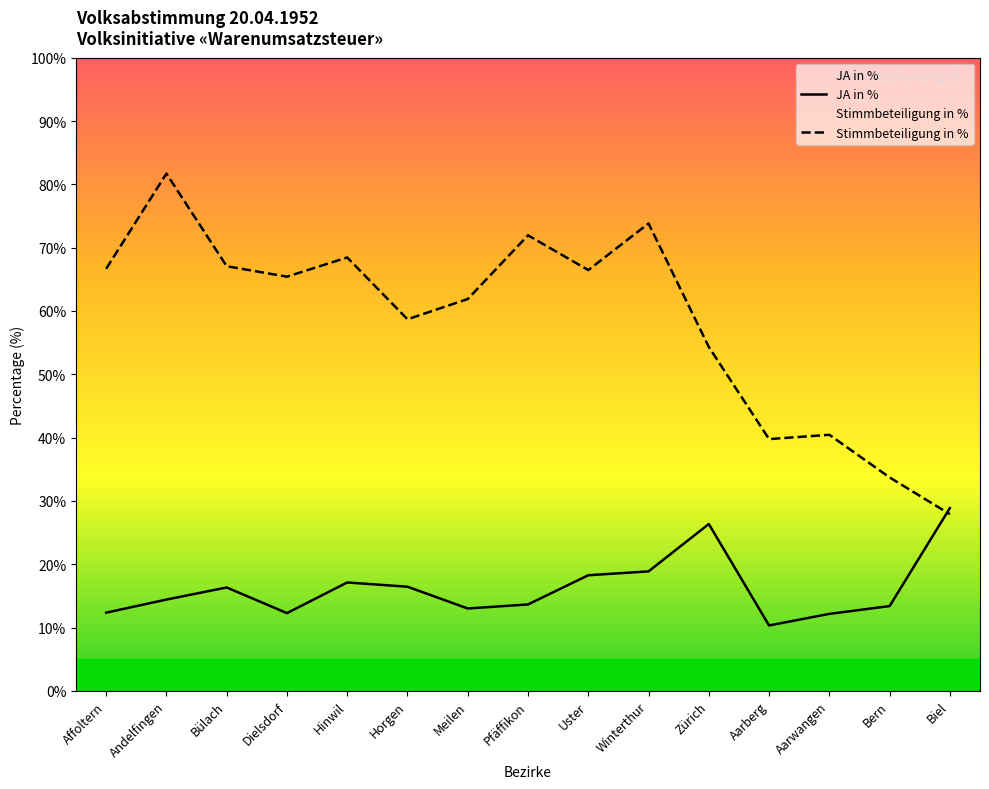

What is the lowest value of the JA in % series?

10.3